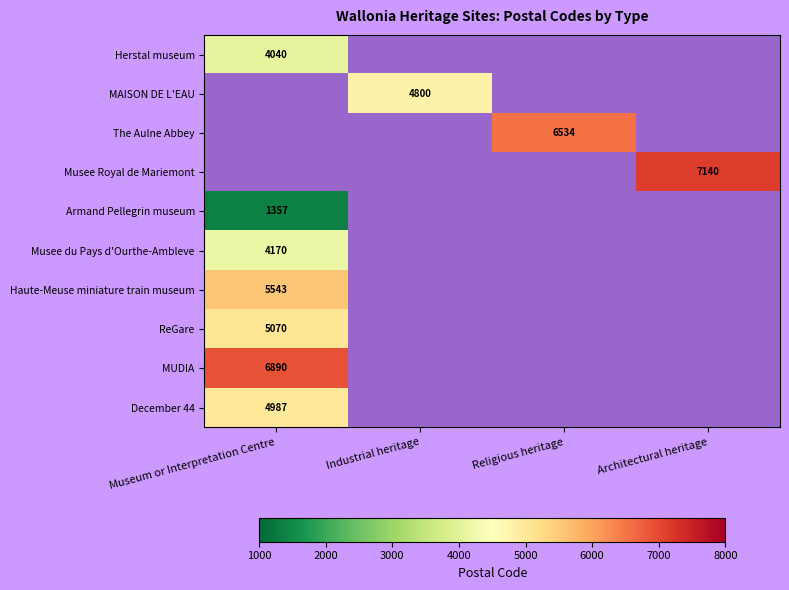

The Armand Pellegrin museum series shows 2220.7 at Museum or Interpretation Centre. True or false?

False